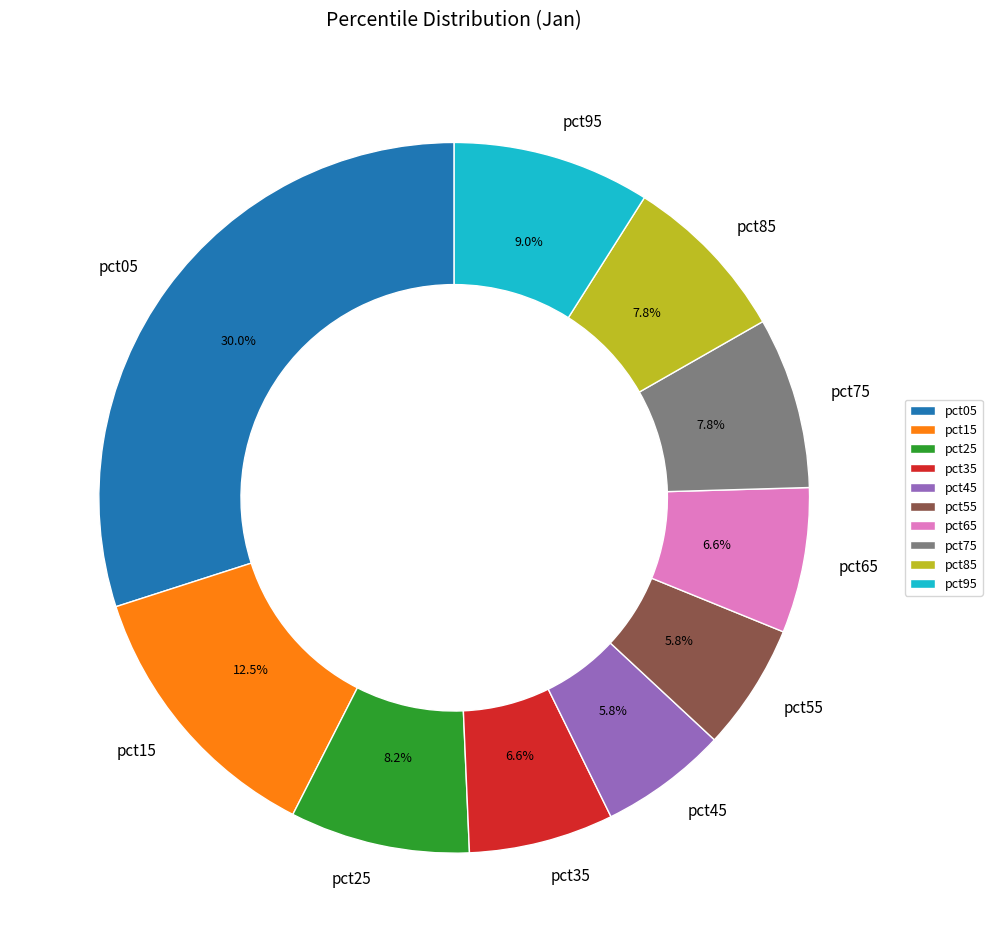

Is there a majority slice in this chart?

No